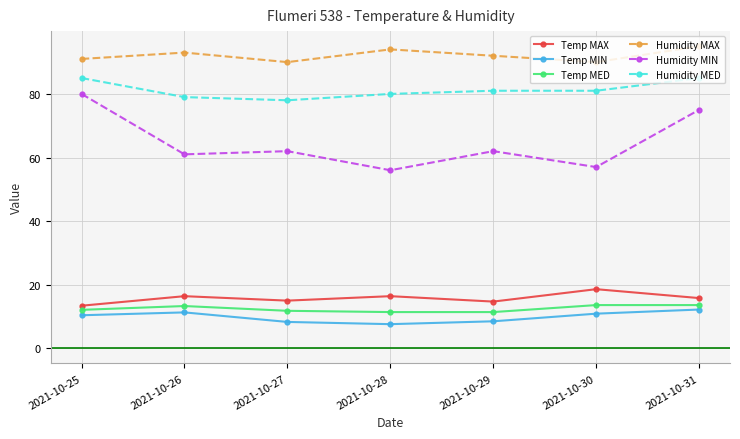

Which series has the widest spread of values?

Humidity MIN